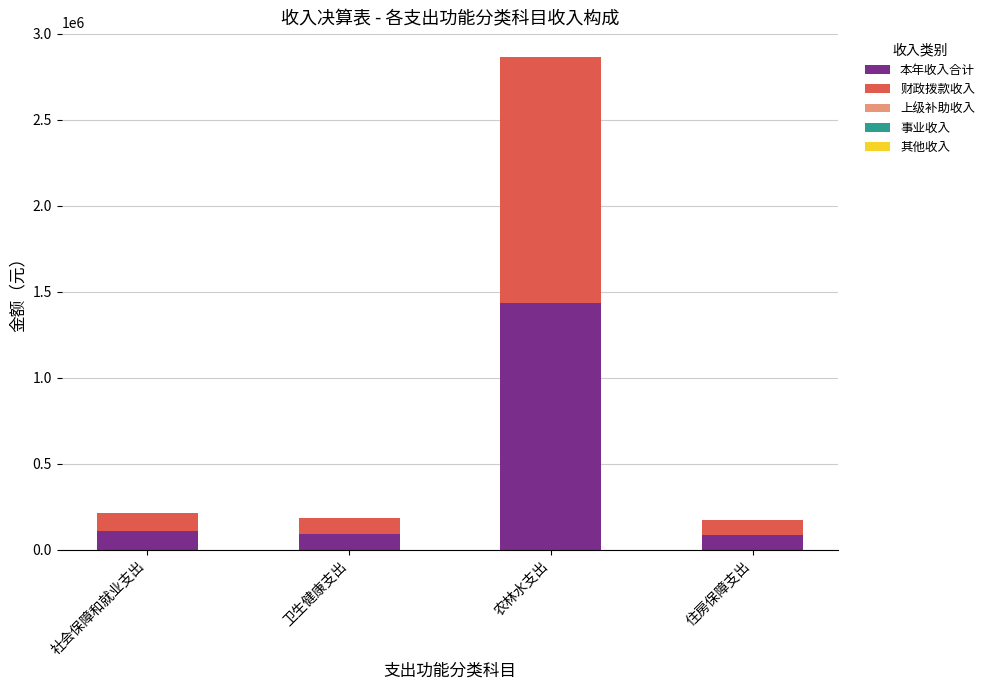

The value of 本年收入合计 at 农林水支出 is 465079.6. True or false?

False